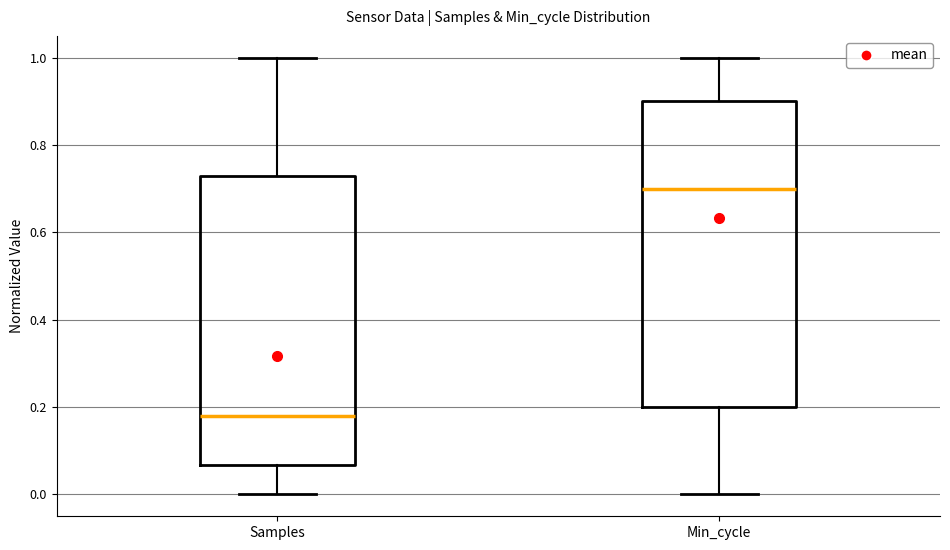

Which box's median line is the lowest?

Samples